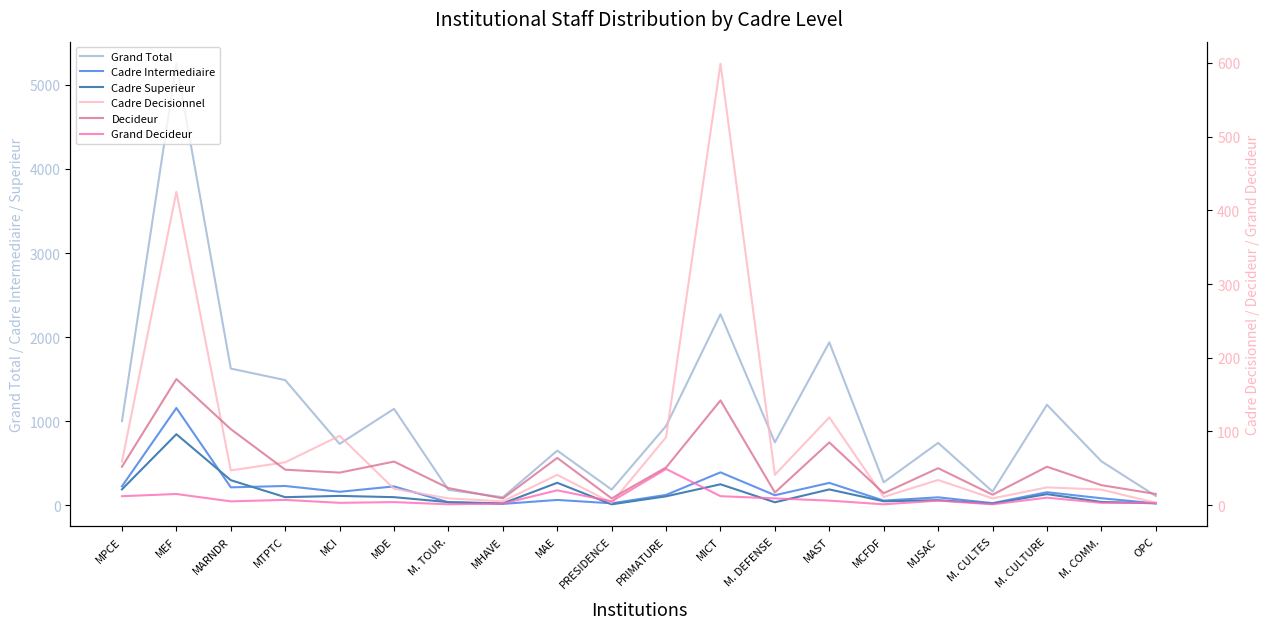

What is the label of the 10th point from the right?

PRIMATURE